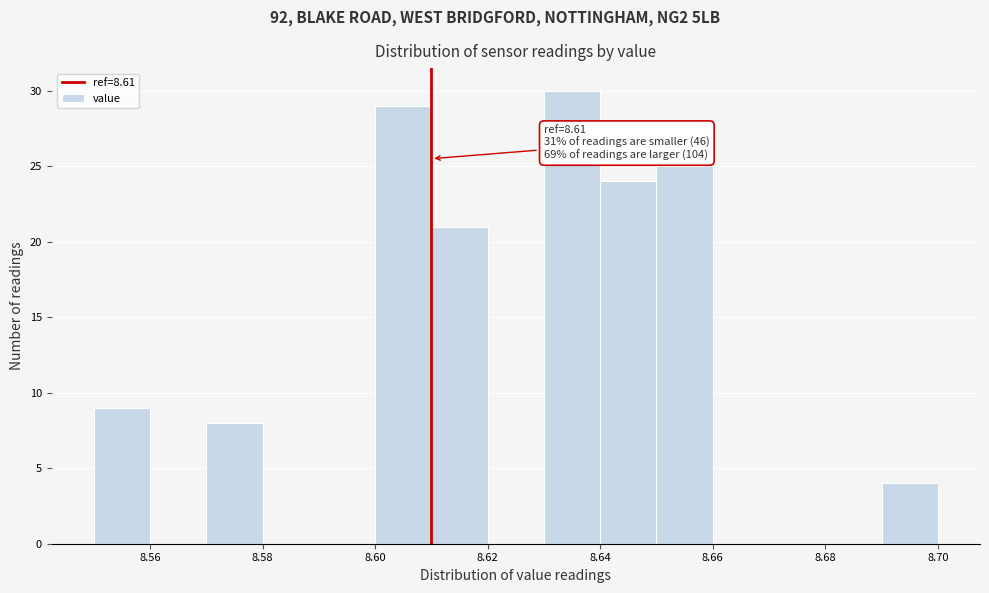

Over which range of the x-axis is the bar tallest?

8.63 to 8.64